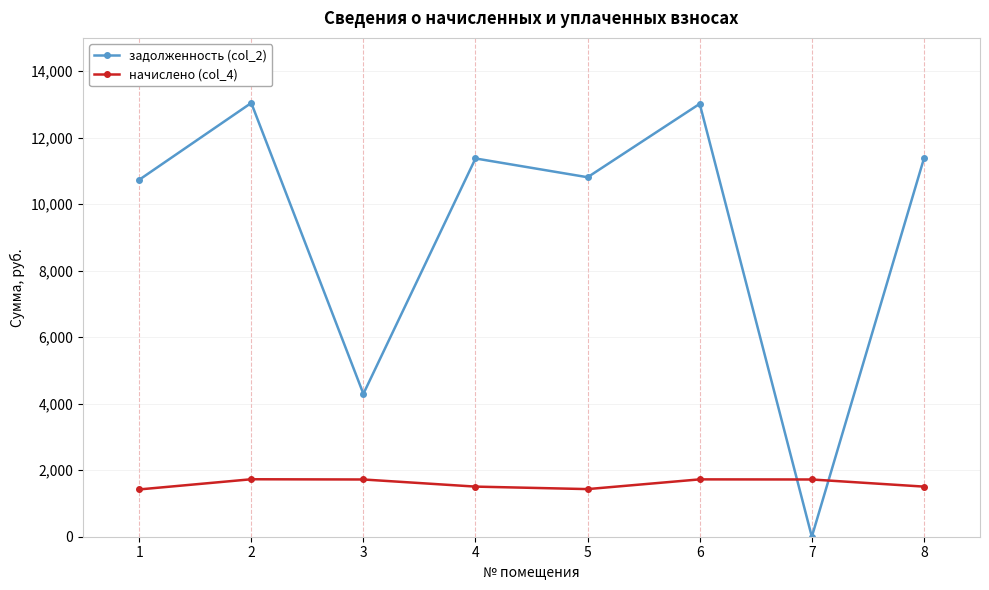

At which label is задолженность (col_2) closest to 6522?

3